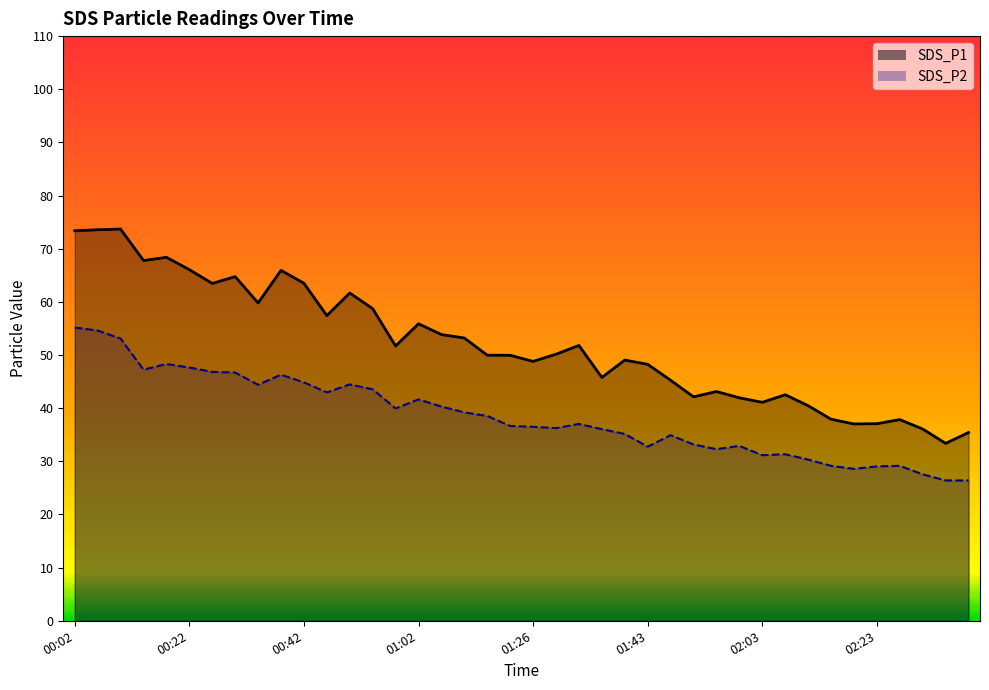

What is the maximum value for SDS_P2_line?

55.2